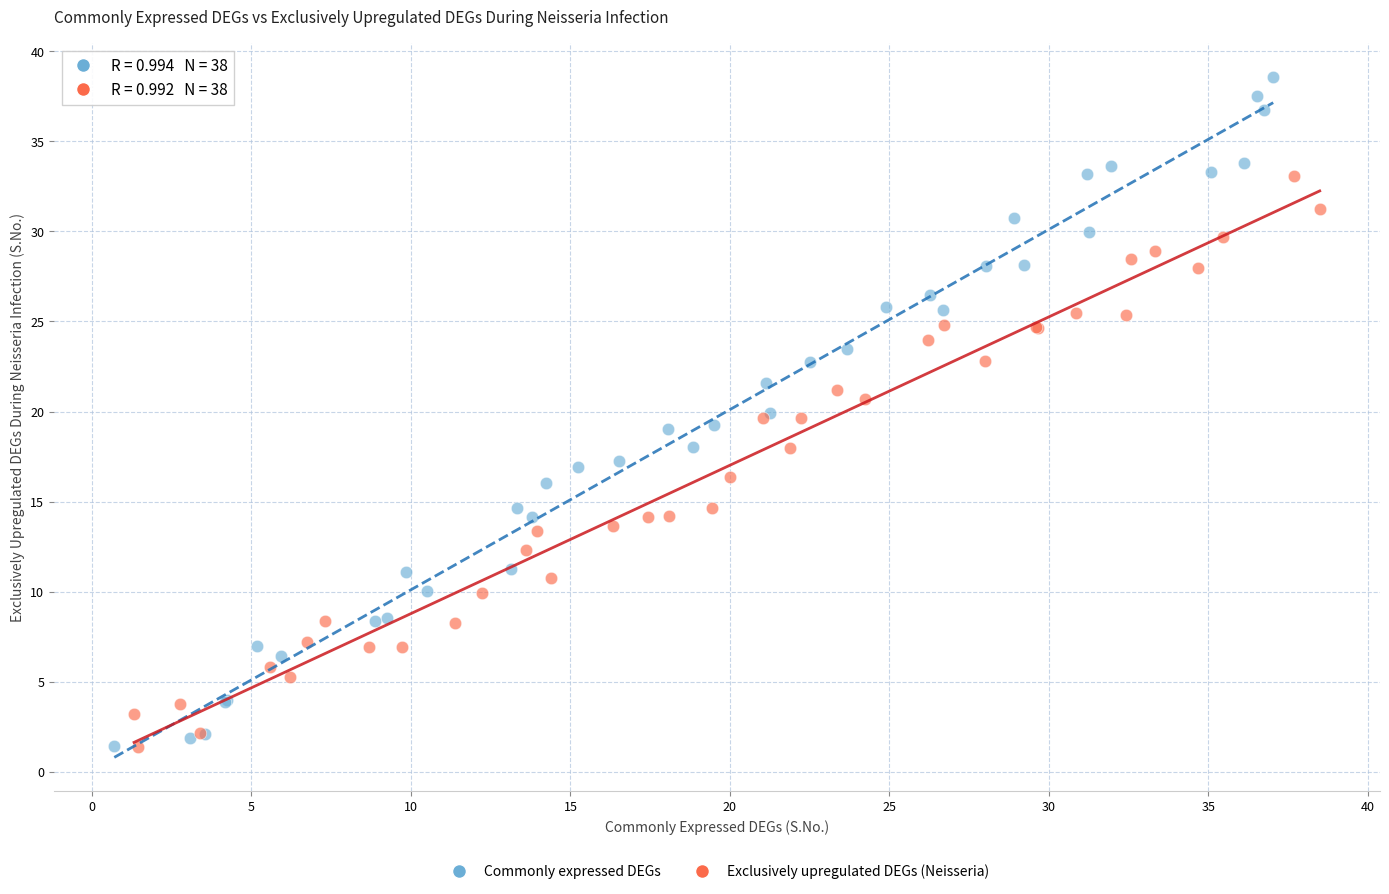

Which series reaches the maximum Y coordinate?

Commonly expressed DEGs